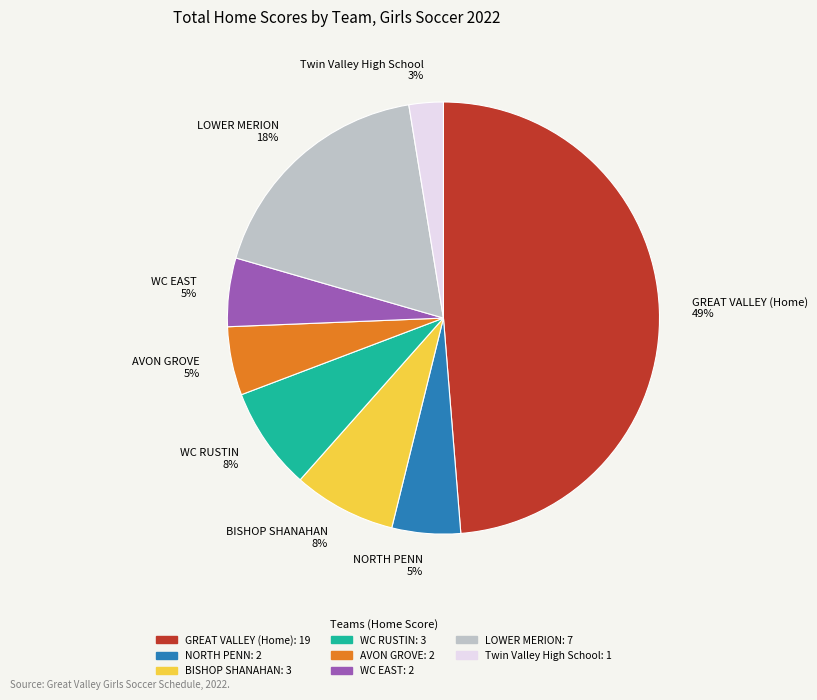

To the nearest percent, what is the combined percentage of BISHOP SHANAHAN 8% and NORTH PENN 5%?

13%